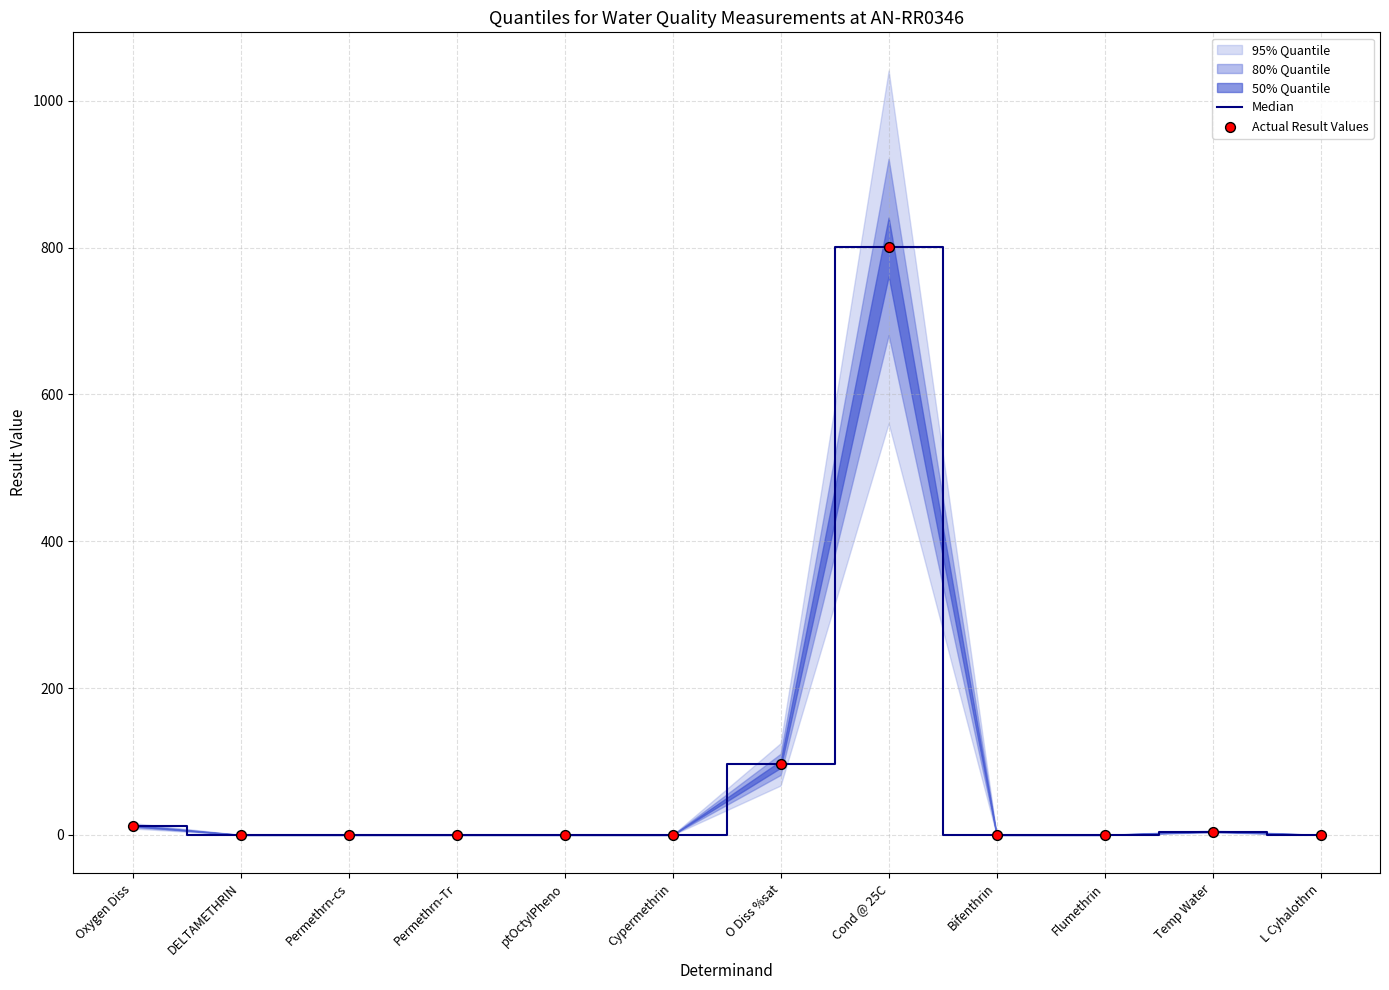

At how many categories does at least one series exceed 429?

1